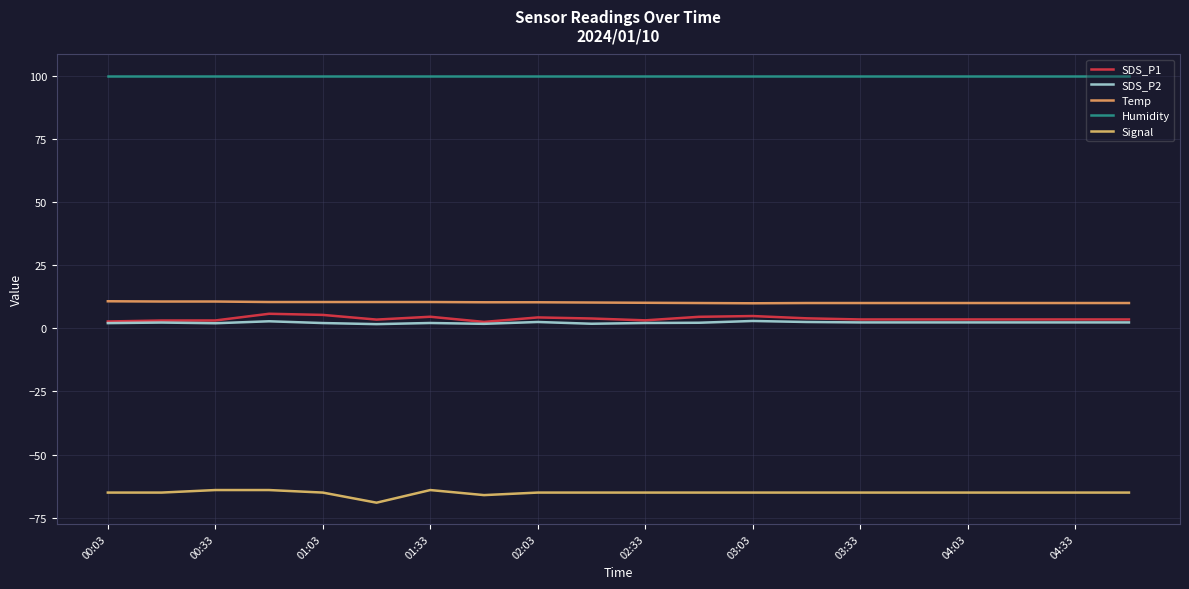

At which label does SDS_P2 first exceed 2?

00:03